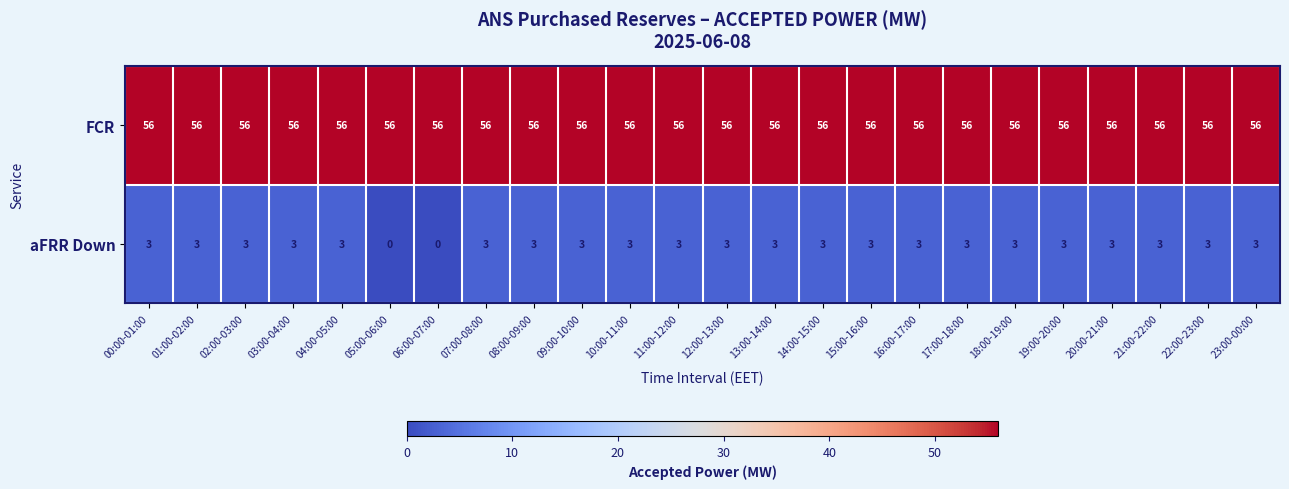

What is the sum of the aFRR Down values at 19:00-20:00 and 23:00-00:00?

6